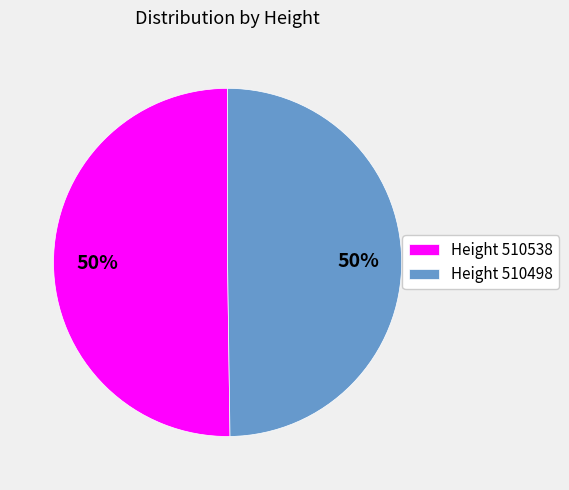

The Height 510498 slice represents 50% of the pie. True or false?

True